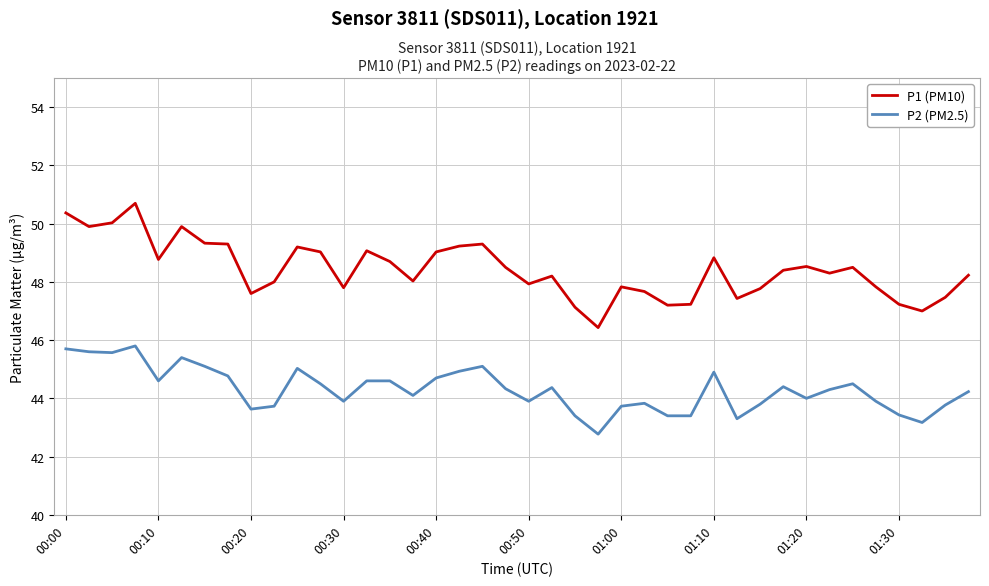

Which series has the largest total across all categories?

P1 (PM10)